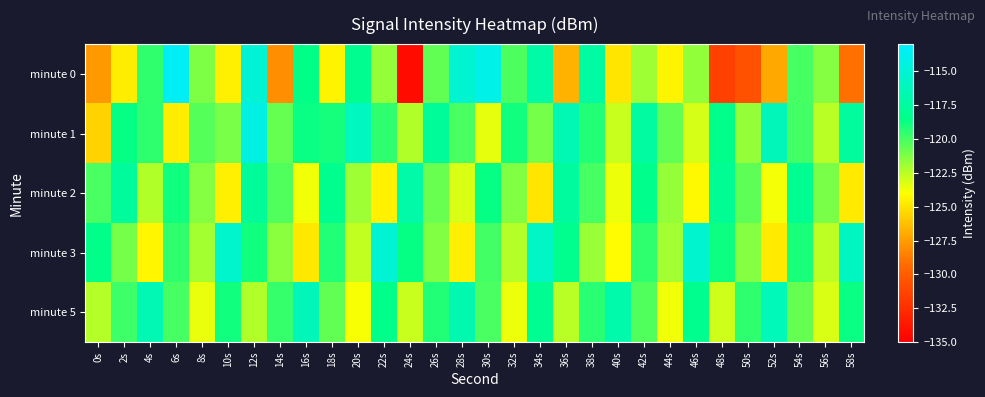

How many series are shown in this chart?

5